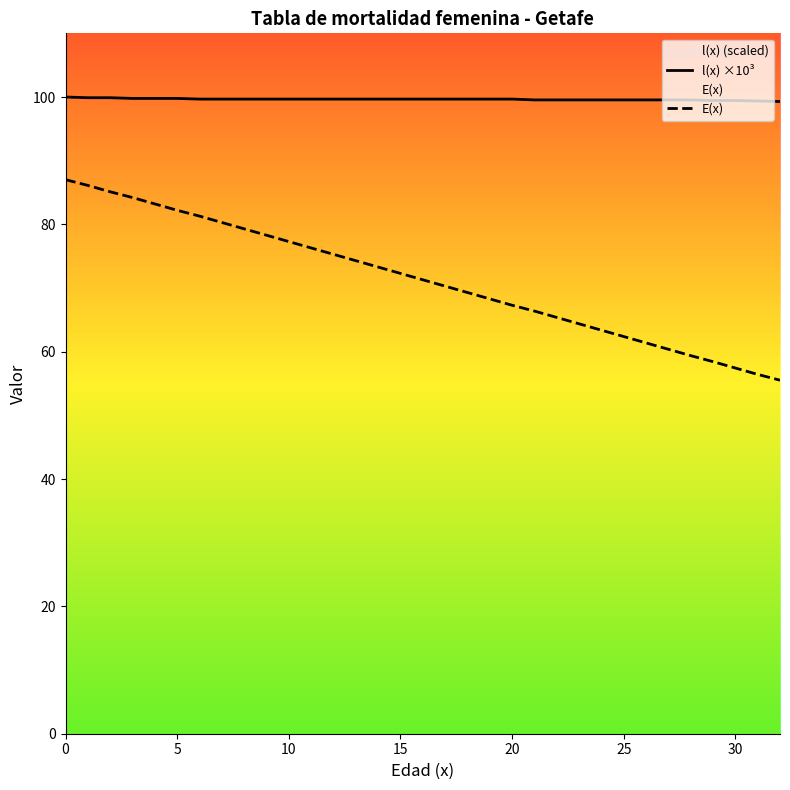

True or false: E(x) has a value of 17.2 at 20.

False